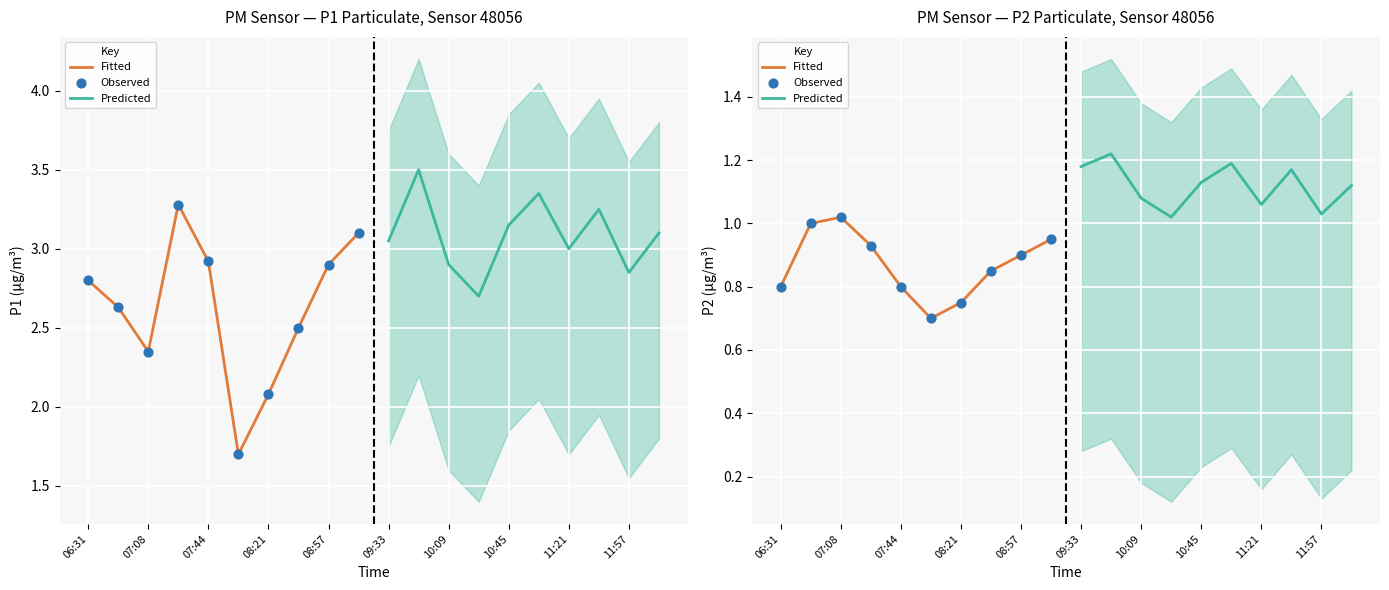

At how many categories does at least one series exceed 1?

10